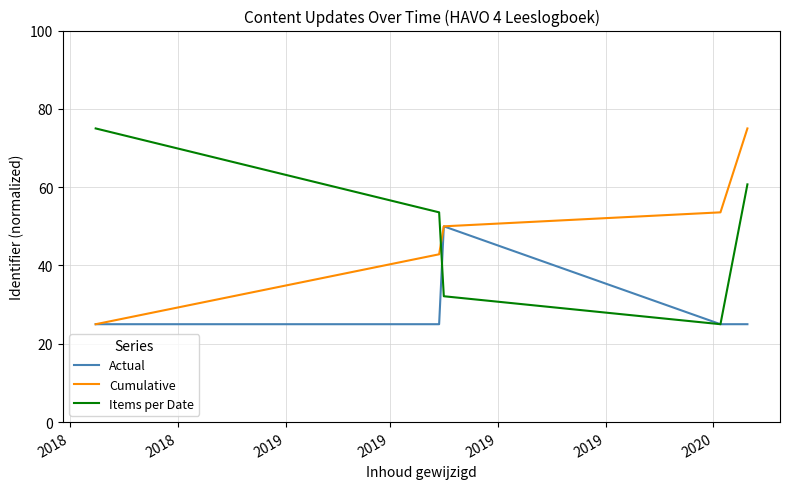

What is the highest value of the Cumulative series?

75.0